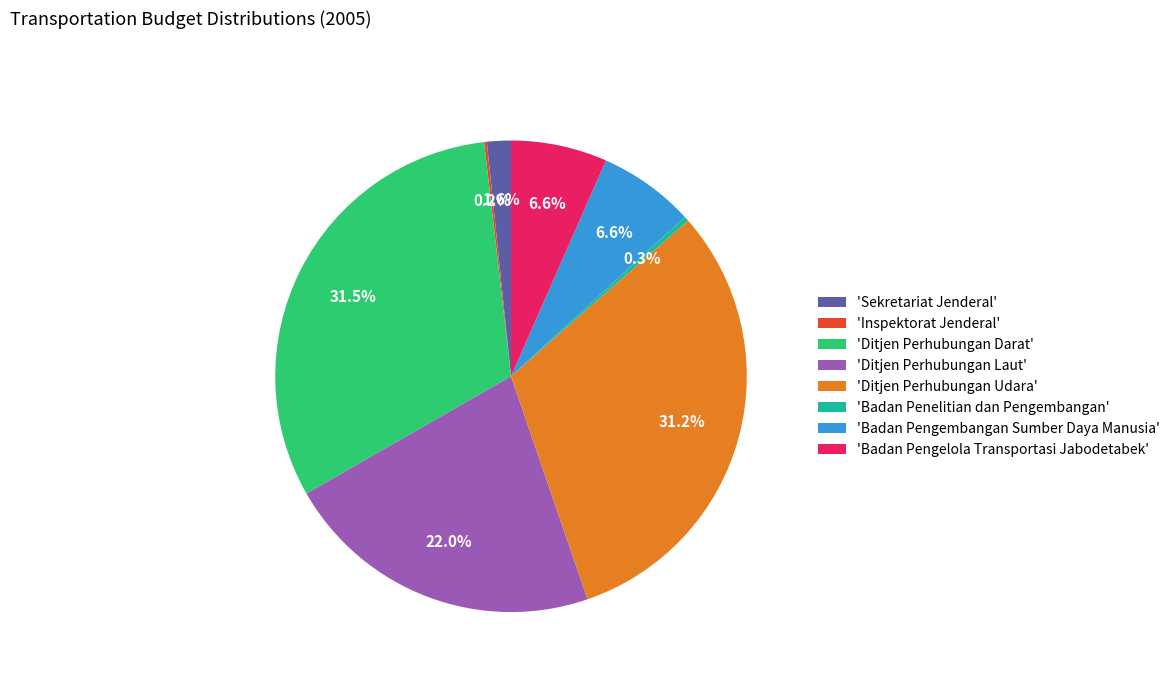

Does 'Ditjen Perhubungan Laut' account for over 50% of the chart?

No